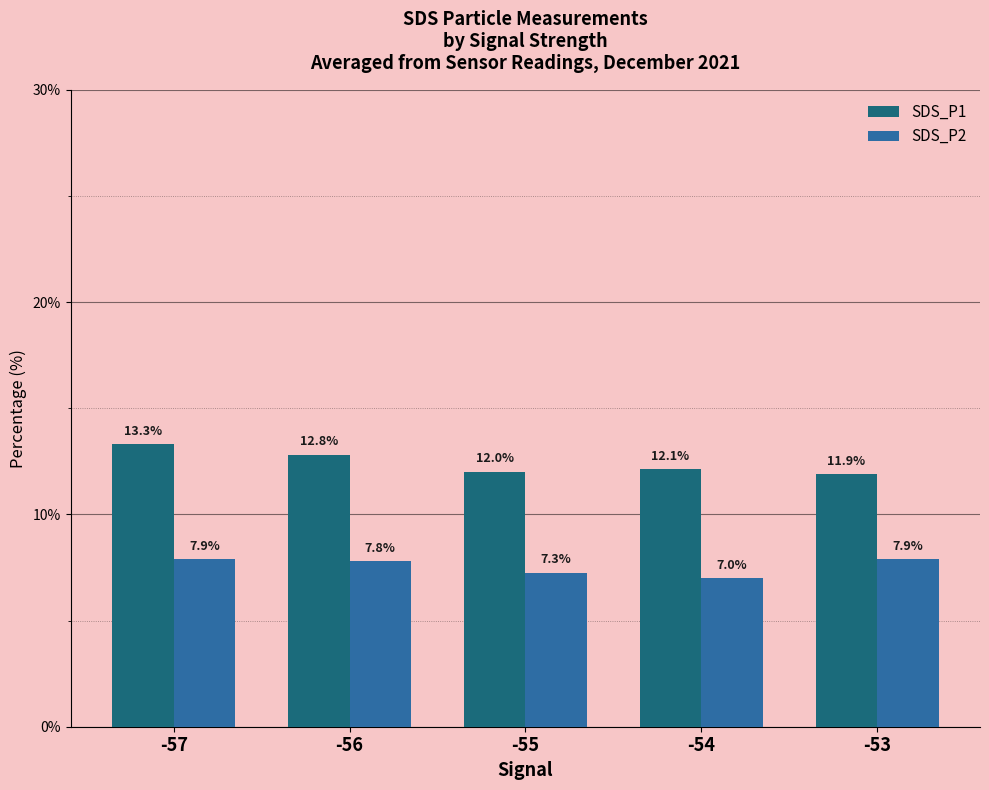

Reading left to right, what are all the values shown in this chart?

SDS_P1: 13.3	12.8	12.0	12.1	11.9
SDS_P2: 7.9	7.8	7.3	7.0	7.9